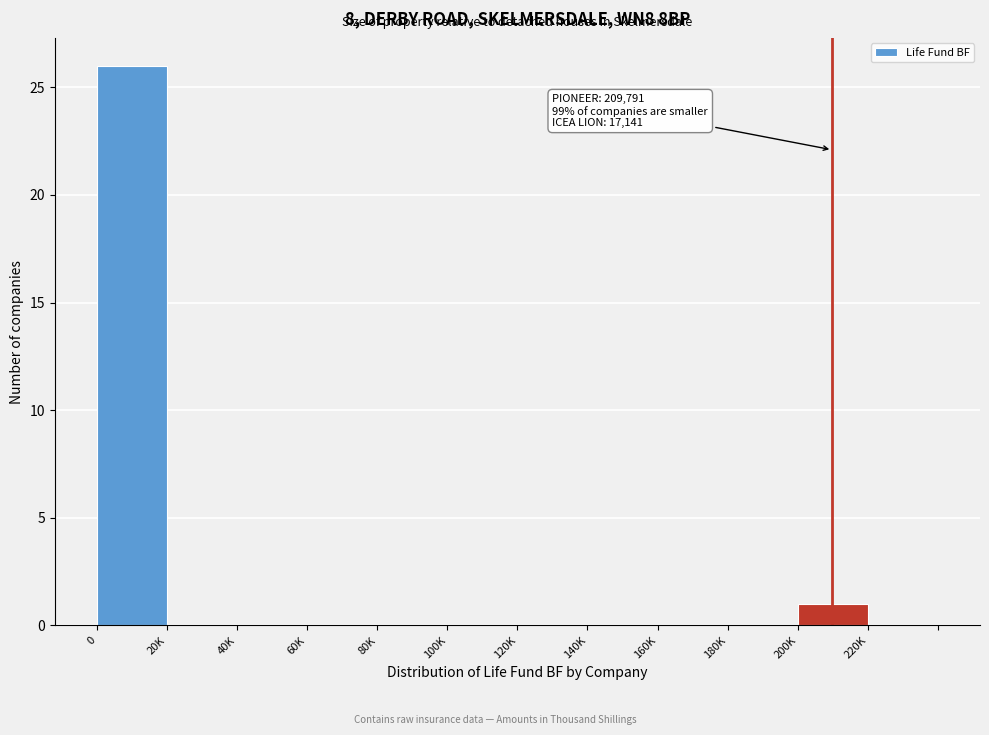

Reading left to right, transcribe all the data shown in this chart.

0=26	20K=0	40K=0	60K=0	80K=0	100K=0	120K=0	140K=0	160K=0	180K=0	200K=1	220K=0